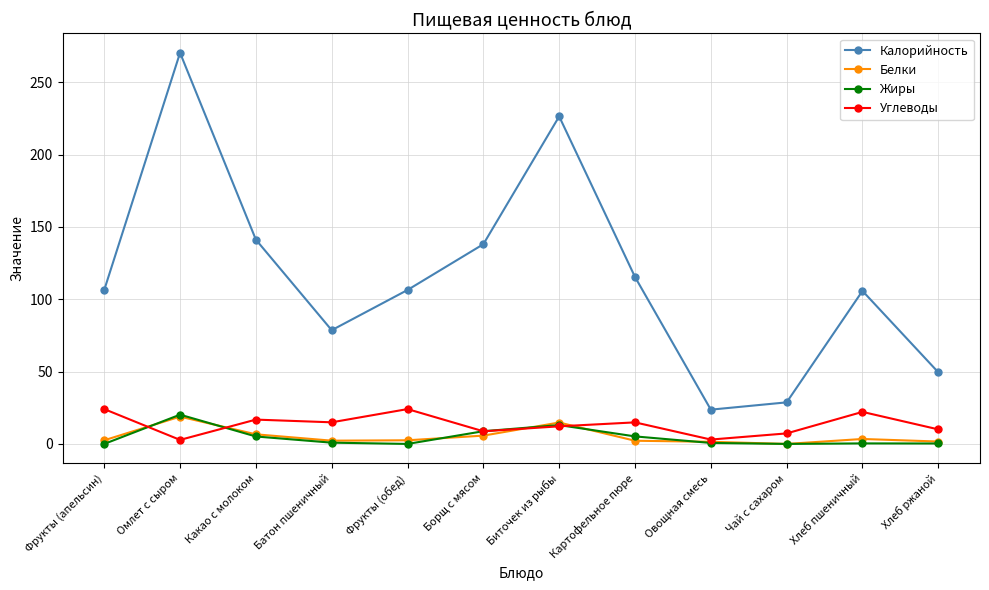

Which category has the highest value in the Белки series?

Омлет с сыром